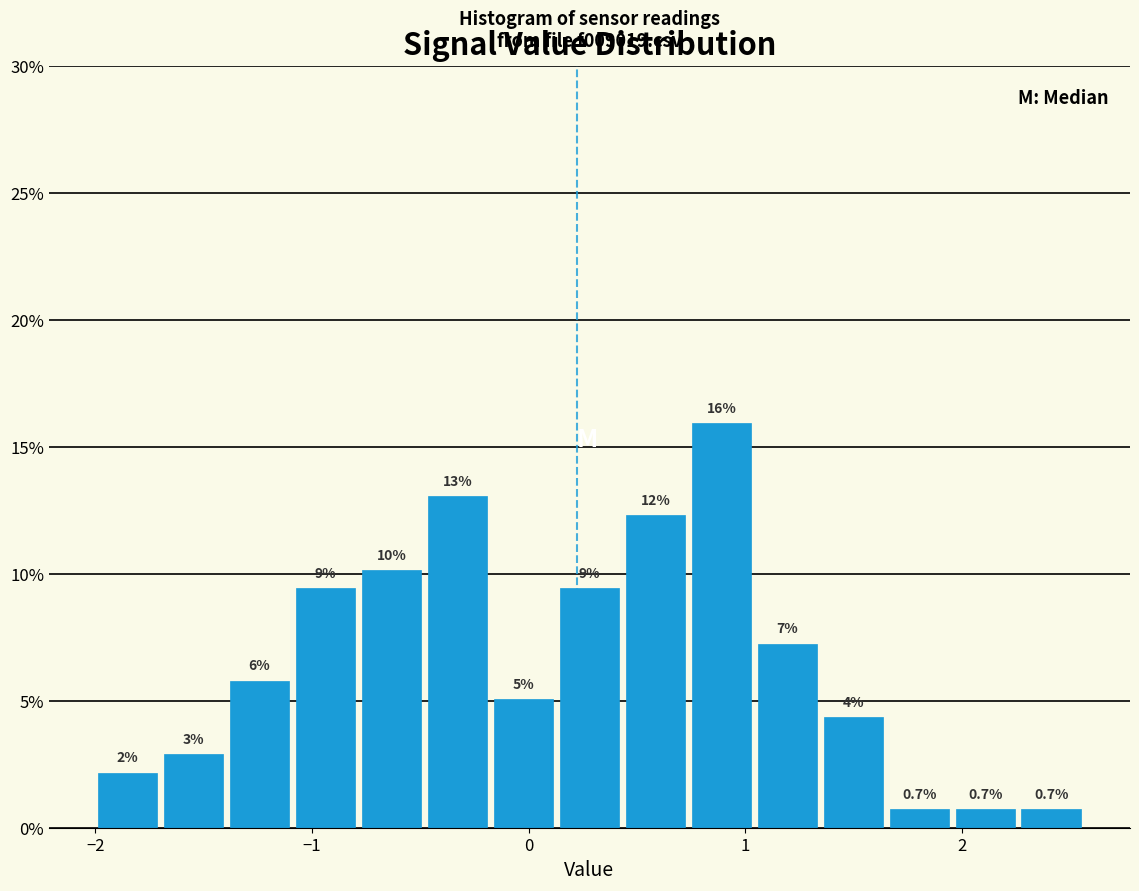

Read against the x-axis, roughly where is the centre of the tallest bar?

0.9